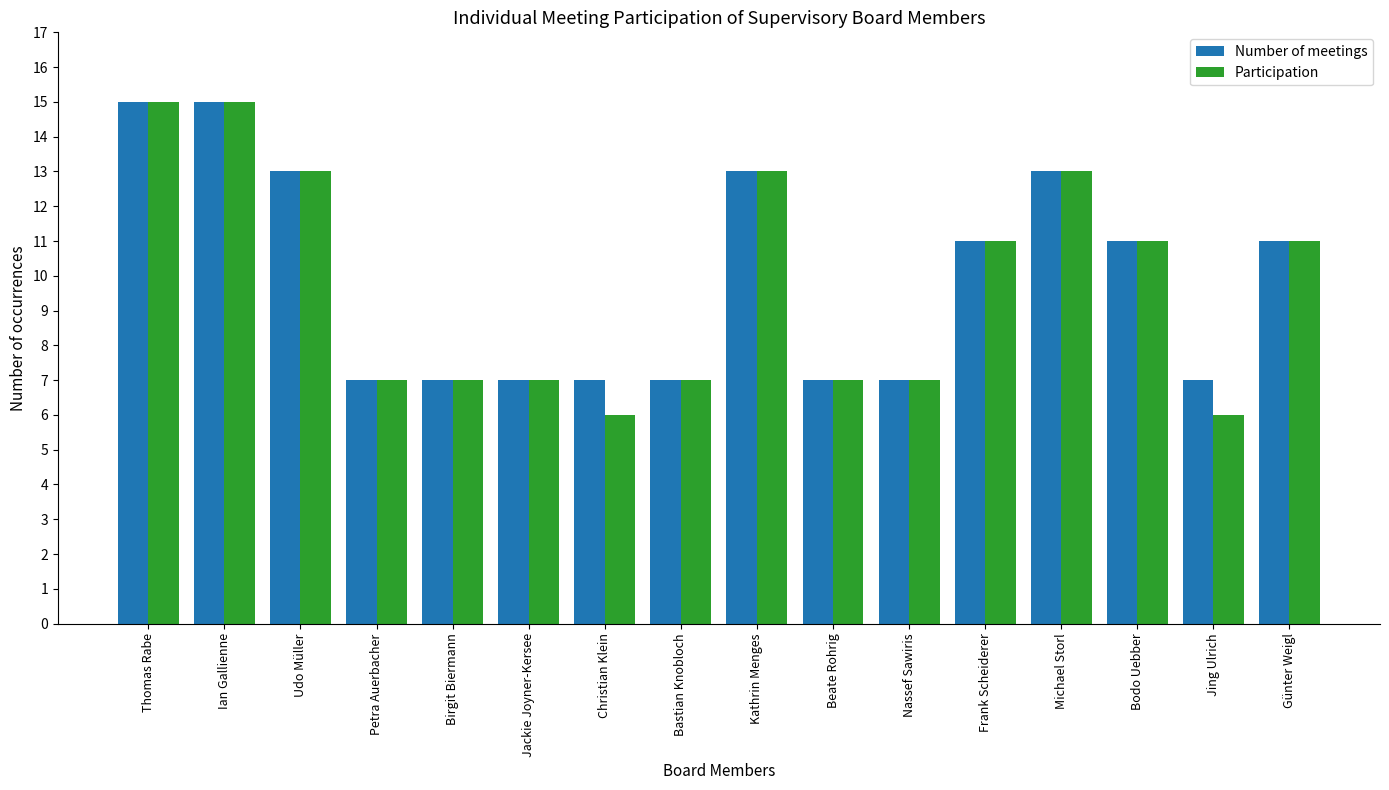

Which series has the widest spread of values?

Participation